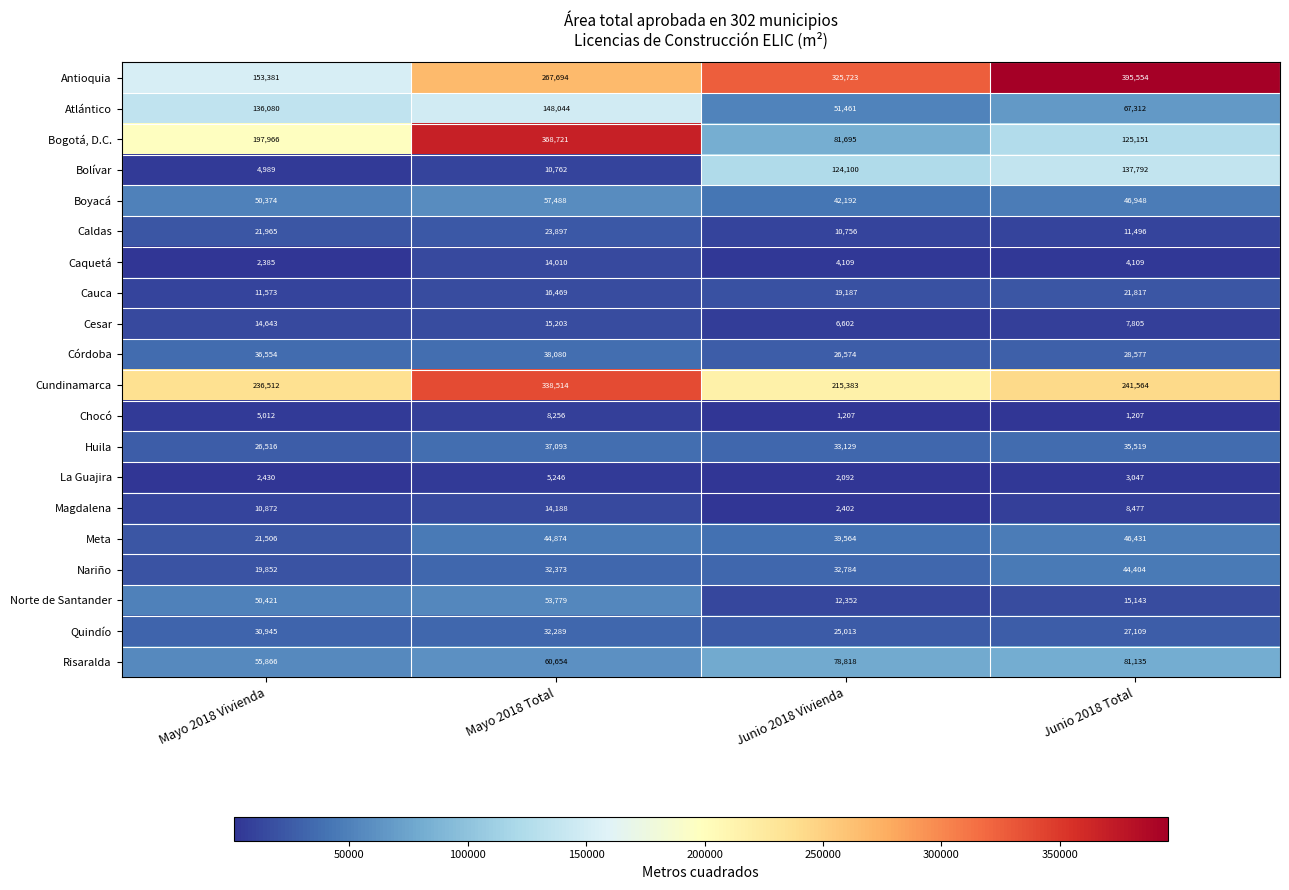

What is the sum of the Antioquia values at Junio 2018 Total and Mayo 2018 Vivienda?

548935